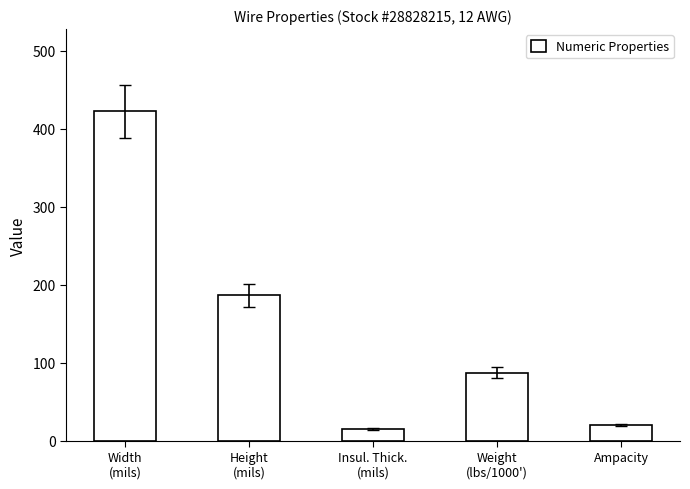

What value does the data have at Insul. Thick.
(mils), to the nearest 10?

20